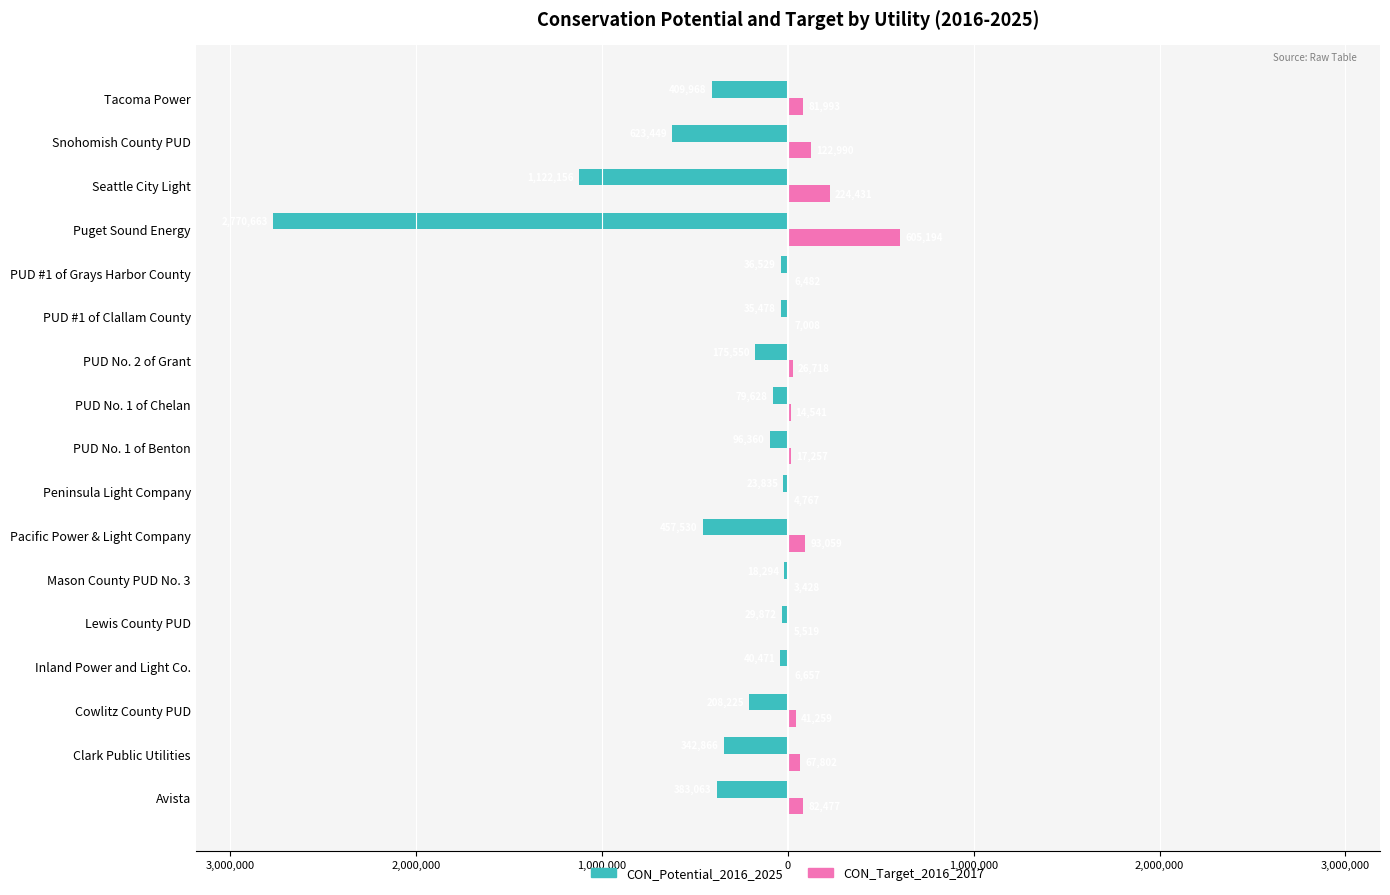

What are all the series names shown in the legend?

CON_Potential_2016_2025, CON_Target_2016_2017